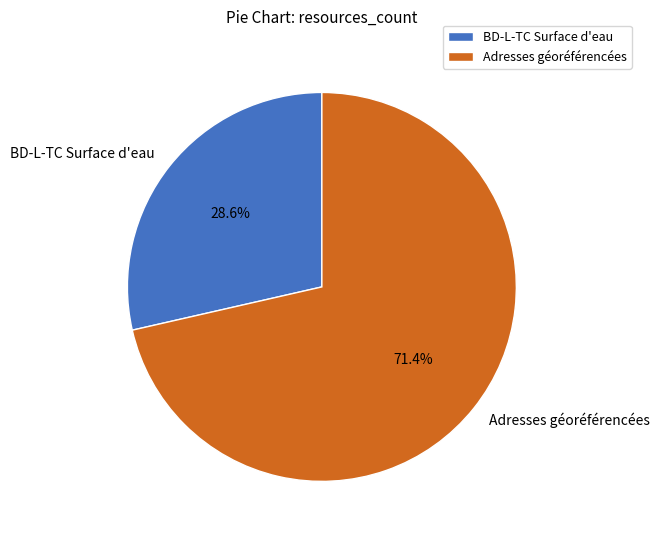

Combined, what portion of the pie is BD-L-TC Surface d'eau and Adresses géoréférencées?

100.0%